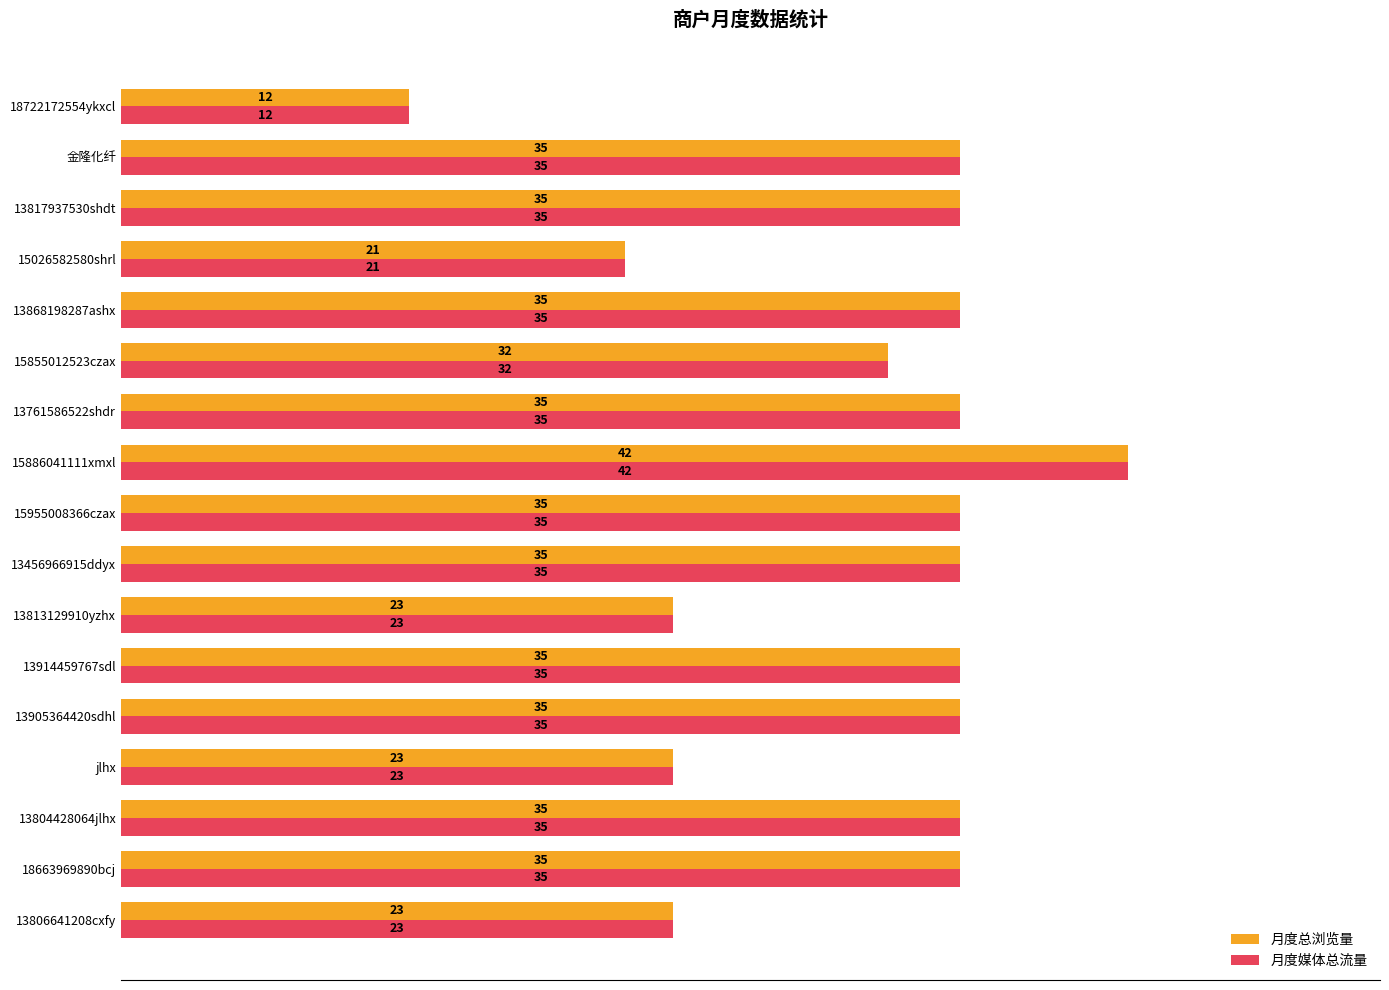

What is the lowest value of the 月度媒体总流量 series?

12